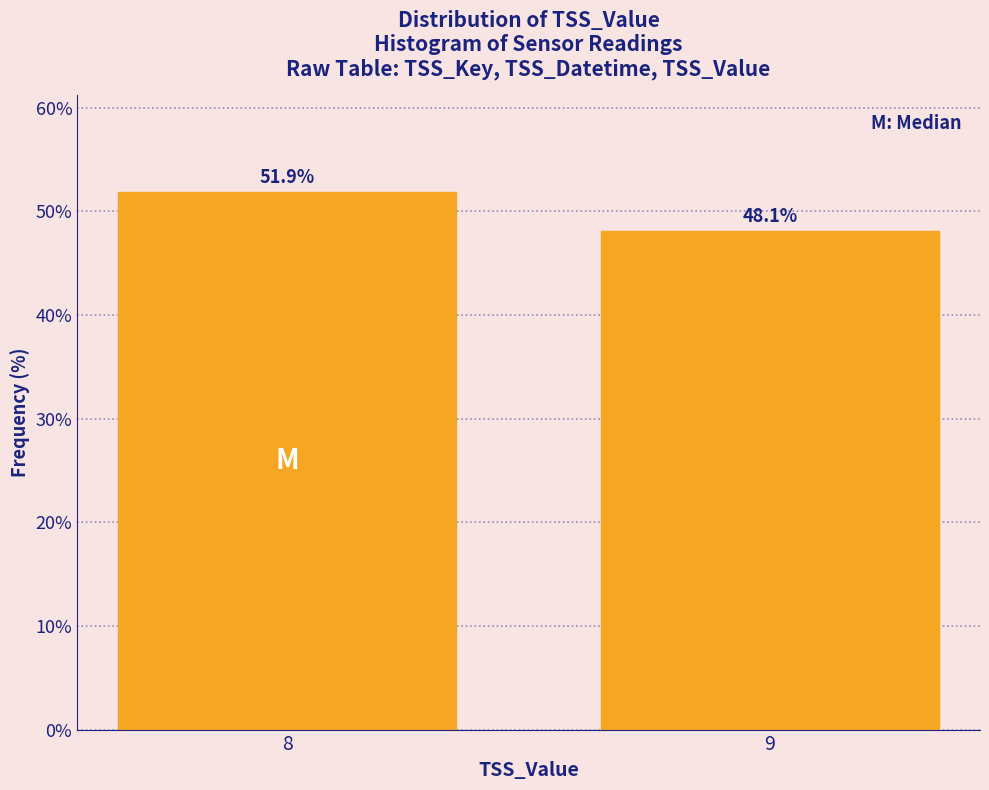

Reading left to right, extract all data points from this chart.

51.9	48.1